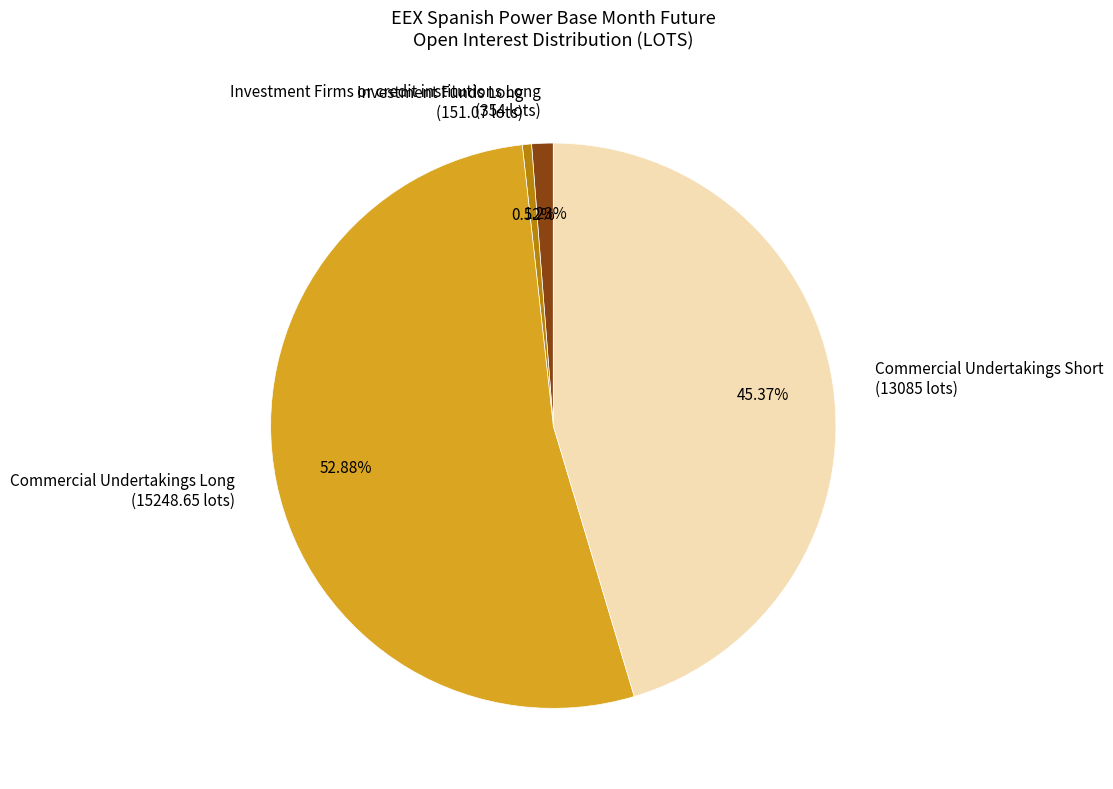

Between Investment Funds Long (151.07 lots) and Commercial Undertakings Short (13085 lots), which is larger?

Commercial Undertakings Short (13085 lots)